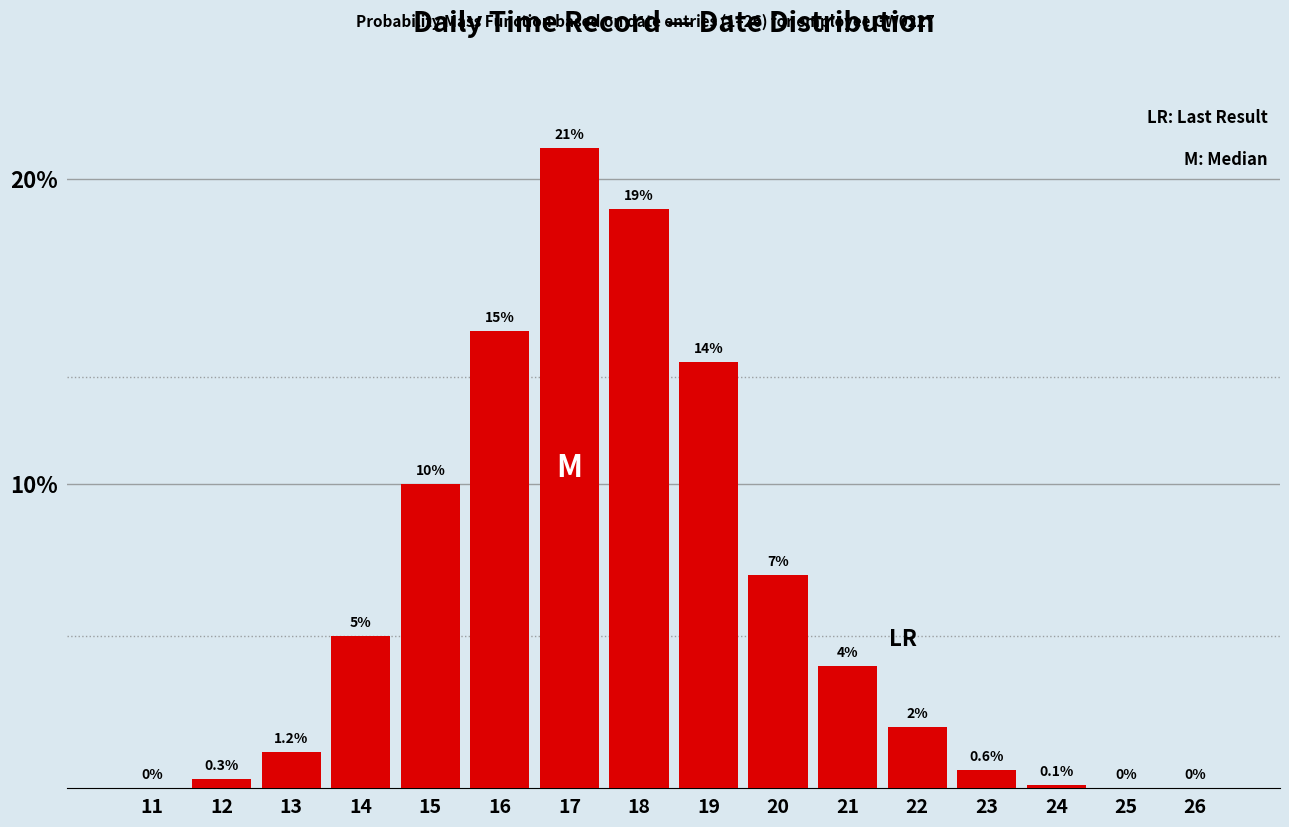

Reading left to right, what are all the values shown in this chart?

11=0.0	12=0.3	13=1.2	14=5.0	15=10.0	16=15.0	17=21.0	18=19.0	19=14.0	20=7.0	21=4.0	22=2.0	23=0.6	24=0.1	25=0.0	26=0.0